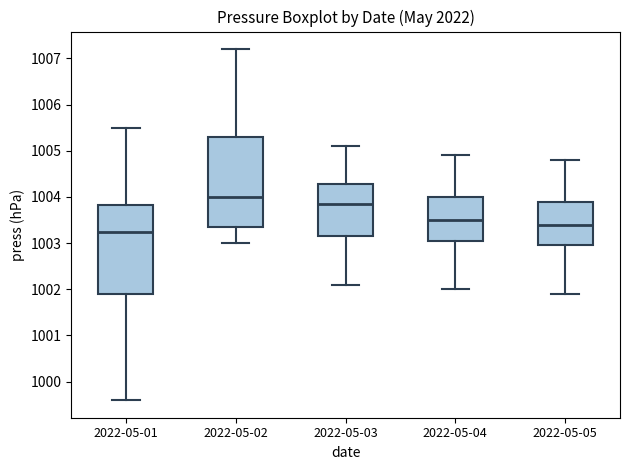

Reading left to right, transcribe this box plot: for each box, give where its median line is, the range the box spans, and where its two whiskers end, as read against the y-axis. The values are not printed on the chart, so give them approximately, as read against the axis.

2022-05-01: median 1003.3, box 1001.9 to 1003.8, whiskers 999.6 to 1005.5
2022-05-02: median 1004.0, box 1003.4 to 1005.3, whiskers 1003.0 to 1007.2
2022-05-03: median 1003.9, box 1003.2 to 1004.3, whiskers 1002.1 to 1005.1
2022-05-04: median 1003.5, box 1003.1 to 1004.0, whiskers 1002.0 to 1004.9
2022-05-05: median 1003.4, box 1003.0 to 1003.9, whiskers 1001.9 to 1004.8